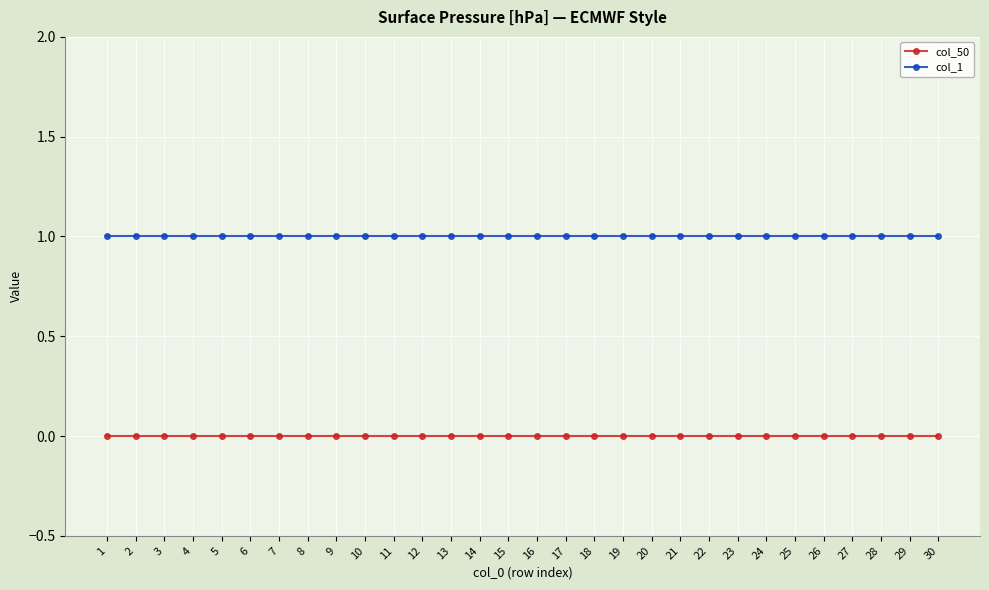

What is the spread (max minus min) of values at 3?

1